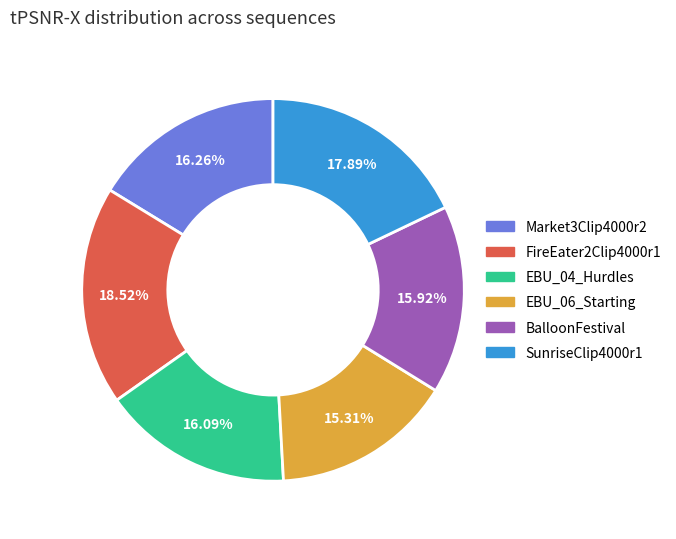

To the nearest percent, what portion does Market3Clip4000r2 represent?

16%